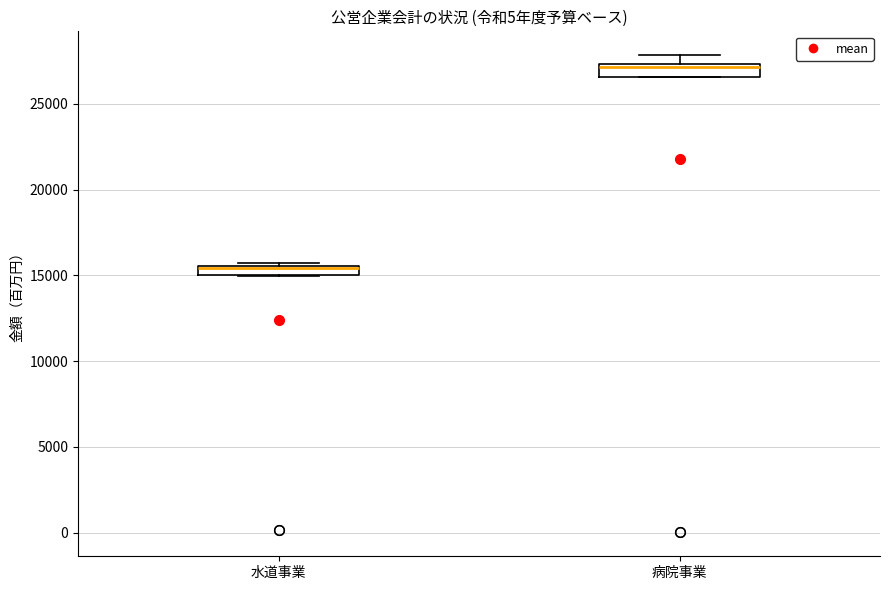

Which box's median line is the highest?

病院事業